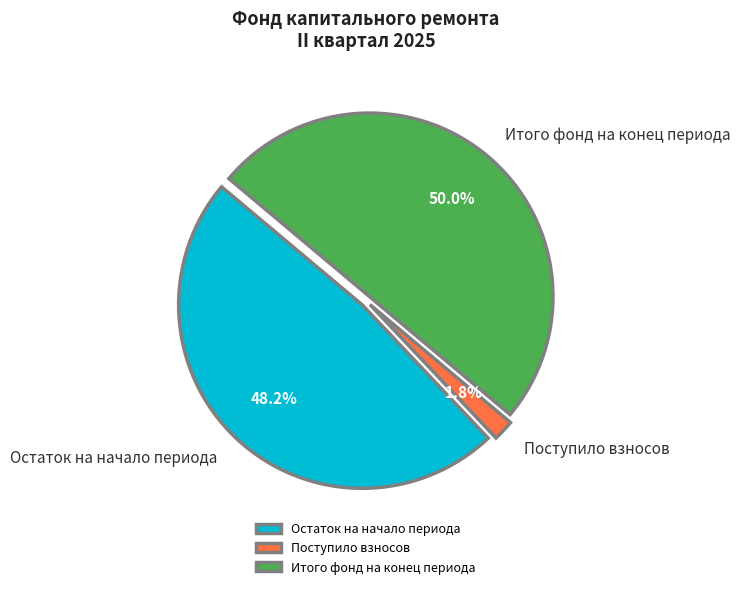

Count the number of slices in the pie.

3